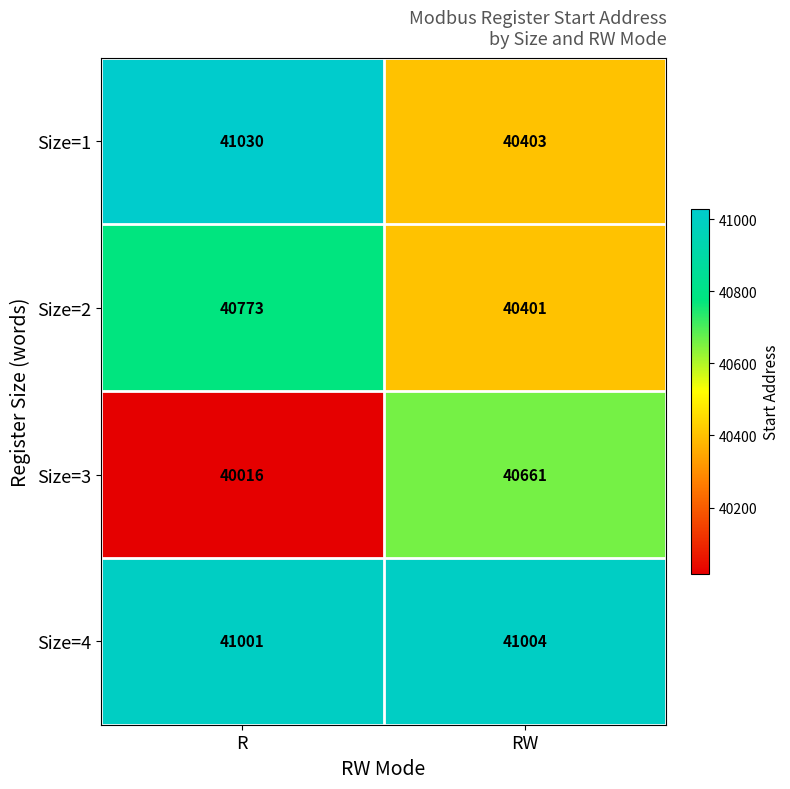

What is the total value across all series at R?

162820